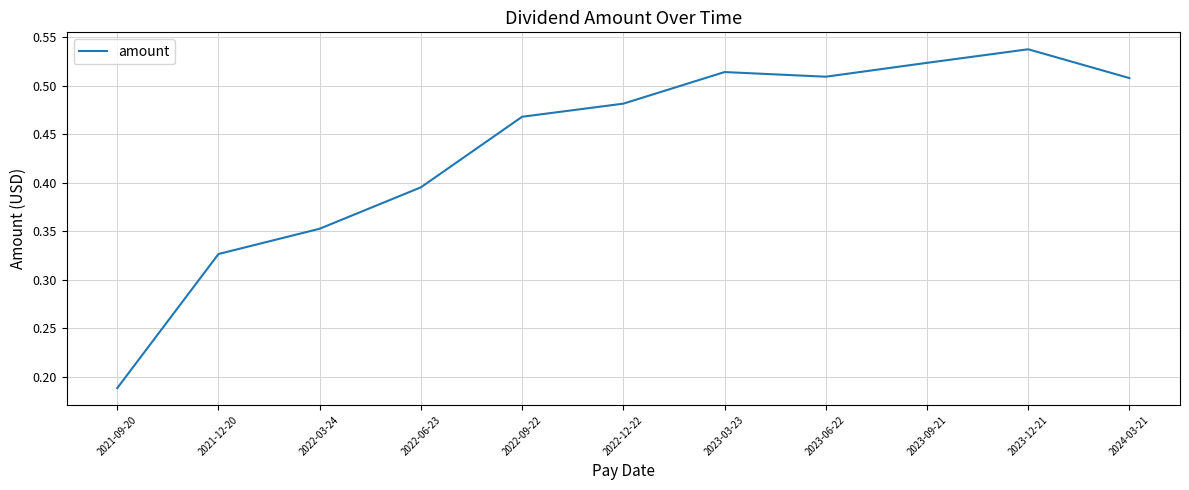

At which label is the value closest to 0?

2021-09-20